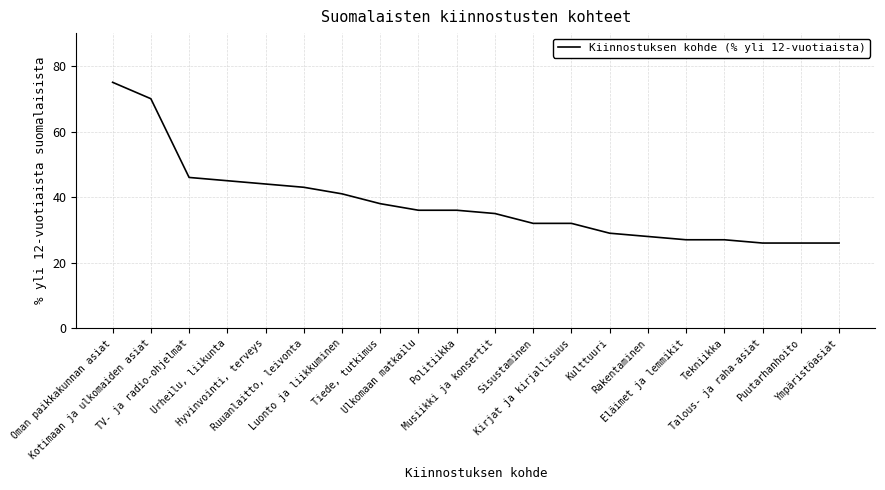

What is the maximum value shown in the chart?

75